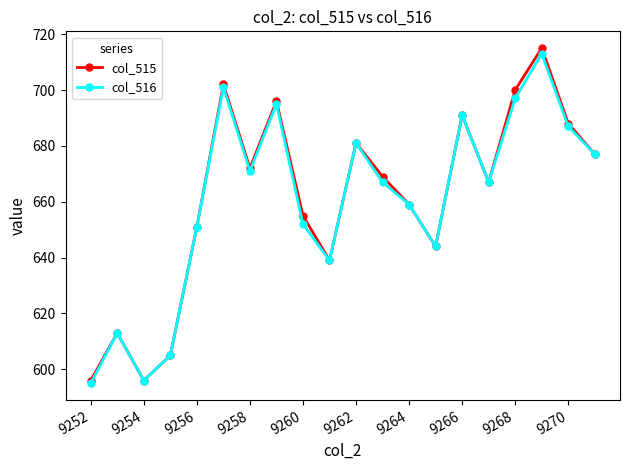

How many series are shown in this chart?

2